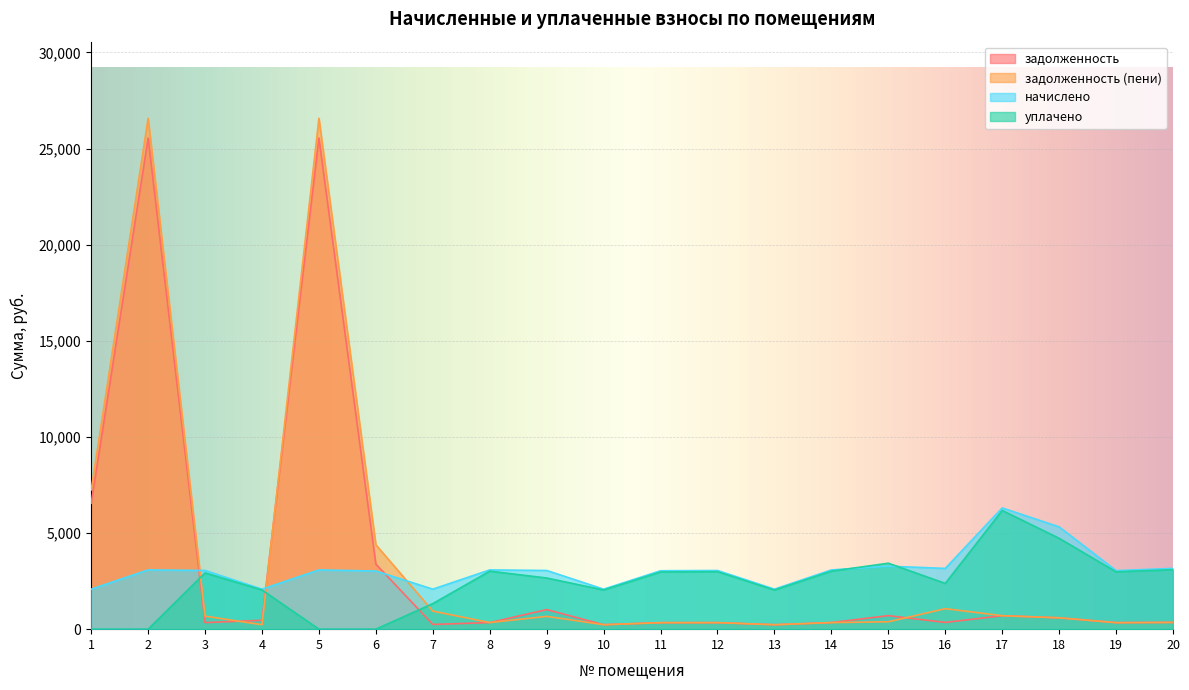

True or false: начислено has more than 2 interior local peaks.

True